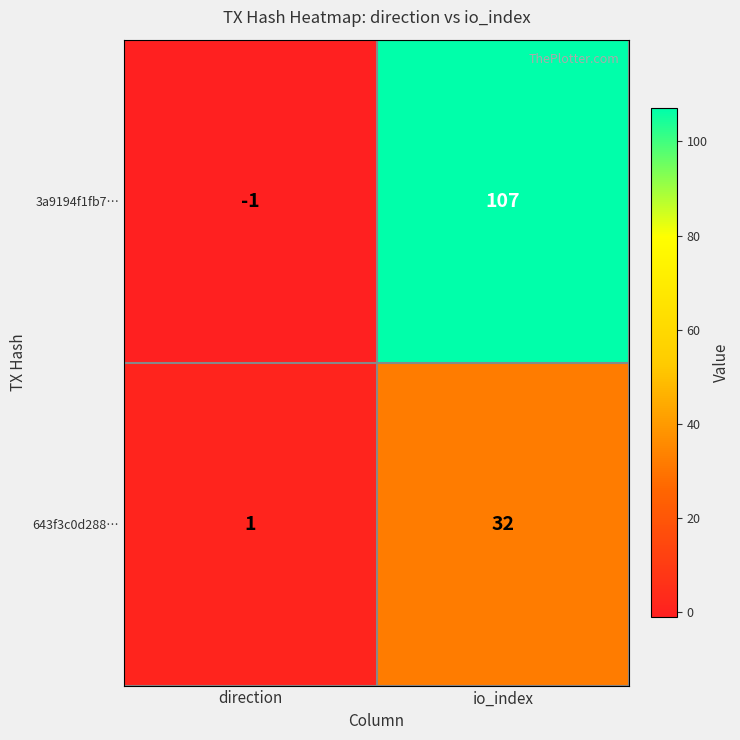

What is the spread (max minus min) of values at direction?

2